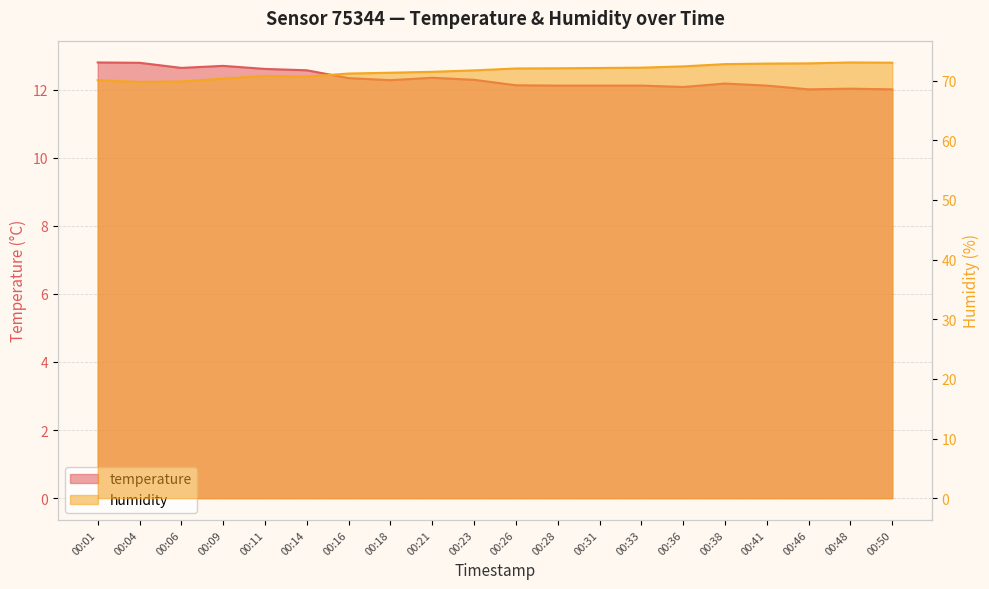

Reading left to right, list all the values displayed in this chart.

temperature: 00:01=12.8	00:04=12.8	00:06=12.6	00:09=12.7	00:11=12.6	00:14=12.6	00:16=12.3	00:18=12.3	00:21=12.3	00:23=12.3	00:26=12.1	00:28=12.1	00:31=12.1	00:33=12.1	00:36=12.1	00:38=12.2	00:41=12.1	00:46=12.0	00:48=12.0	00:50=12.0
humidity: 00:01=70.1	00:04=69.8	00:06=69.8	00:09=70.3	00:11=70.8	00:14=70.7	00:16=71.2	00:18=71.3	00:21=71.5	00:23=71.7	00:26=72.0	00:28=72.1	00:31=72.1	00:33=72.2	00:36=72.4	00:38=72.8	00:41=72.8	00:46=72.9	00:48=73.0	00:50=73.0